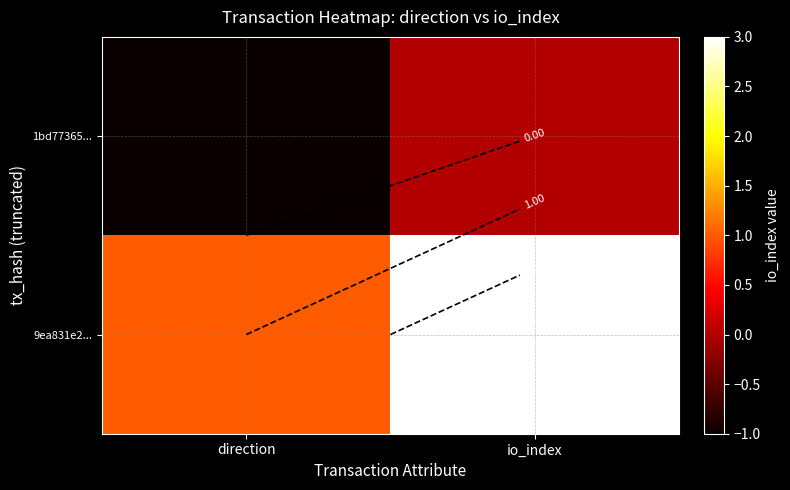

Which label corresponds to the smallest value in the chart?

direction